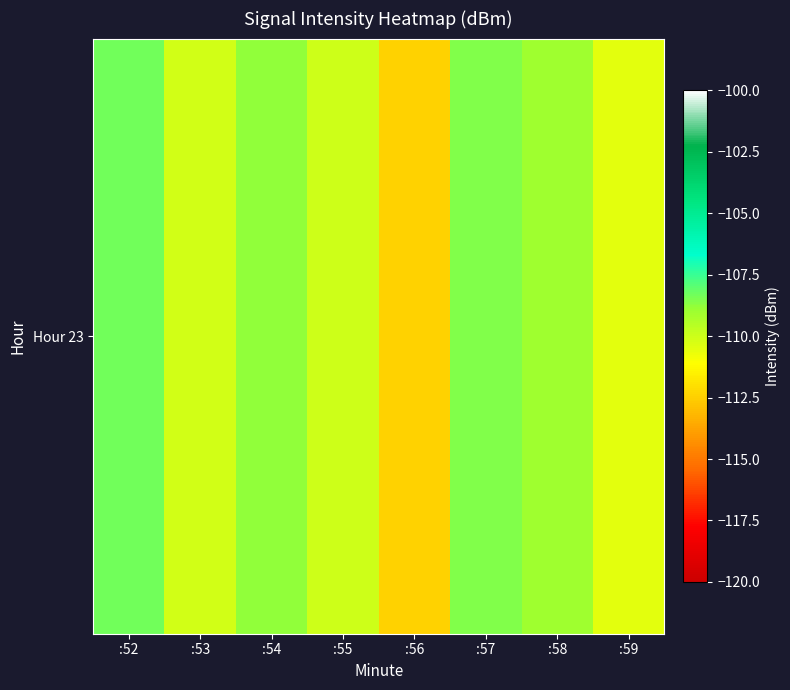

What is the change in value from :54 to :58?

-0.2